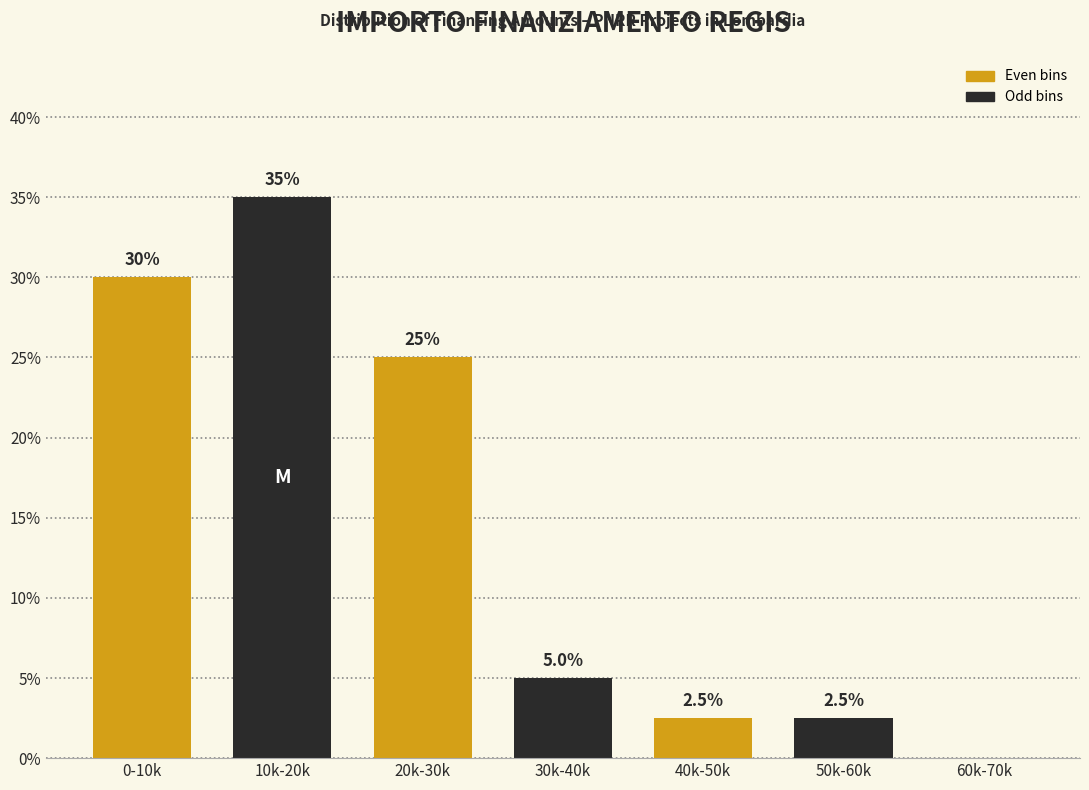

Reading left to right, extract all data points from this chart.

0-10k=30.0	10k-20k=35.0	20k-30k=25.0	30k-40k=5.0	40k-50k=2.5	50k-60k=2.5	60k-70k=0.0